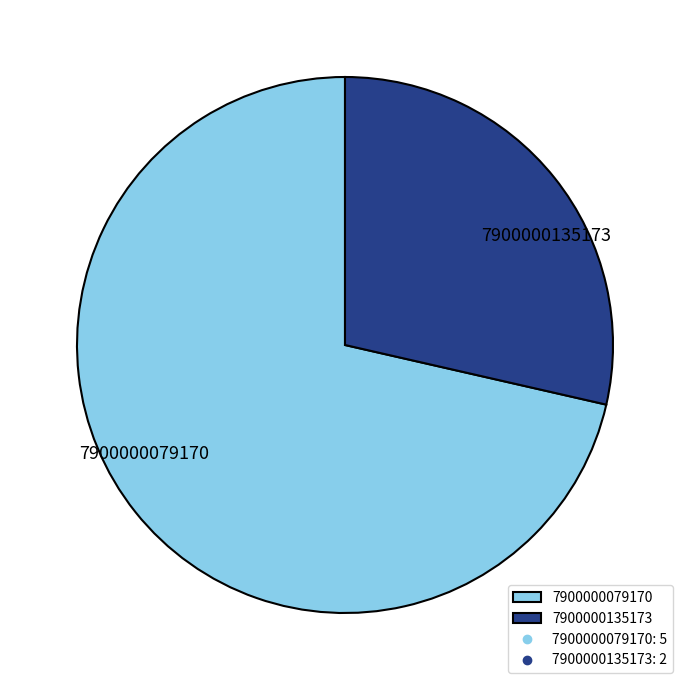

What is the ratio of the value at 7900000135173 to the value at 7900000079170?

0.4